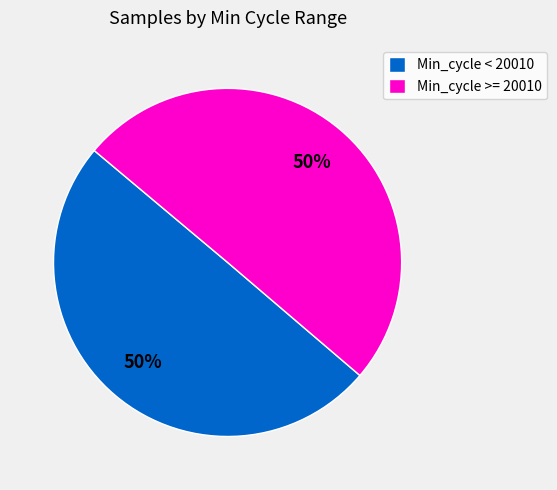

What percentage is the Min_cycle >= 20010 slice, to the nearest percent?

50%